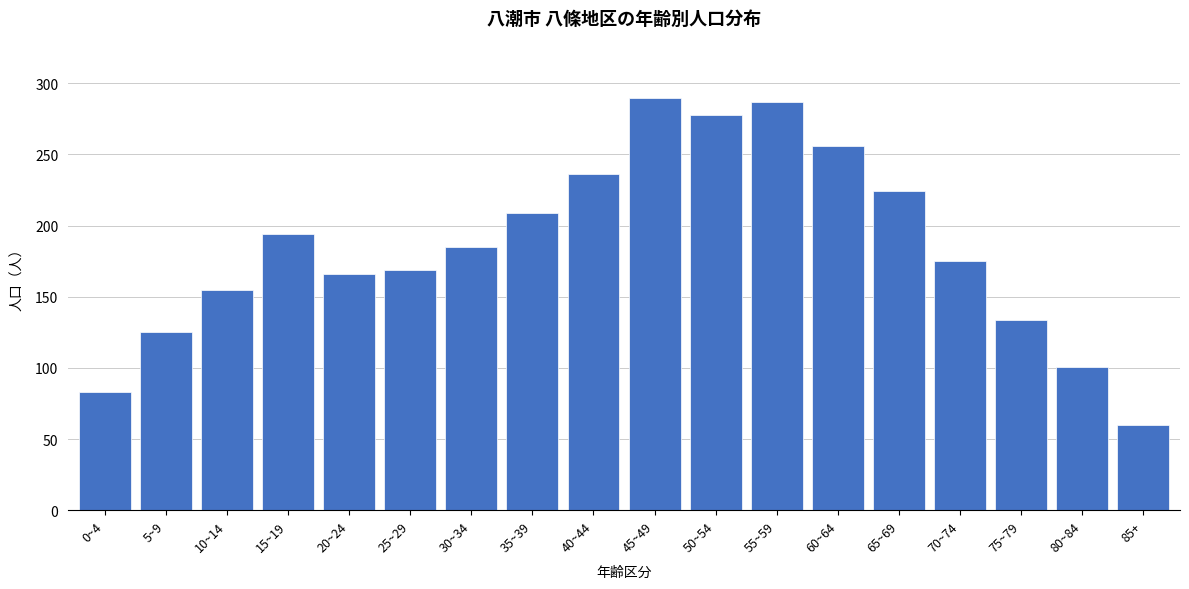

Reading left to right, what are all the values shown in this chart?

0~4=83	5~9=125	10~14=155	15~19=194	20~24=166	25~29=169	30~34=185	35~39=209	40~44=236	45~49=290	50~54=278	55~59=287	60~64=256	65~69=224	70~74=175	75~79=134	80~84=101	85+=60